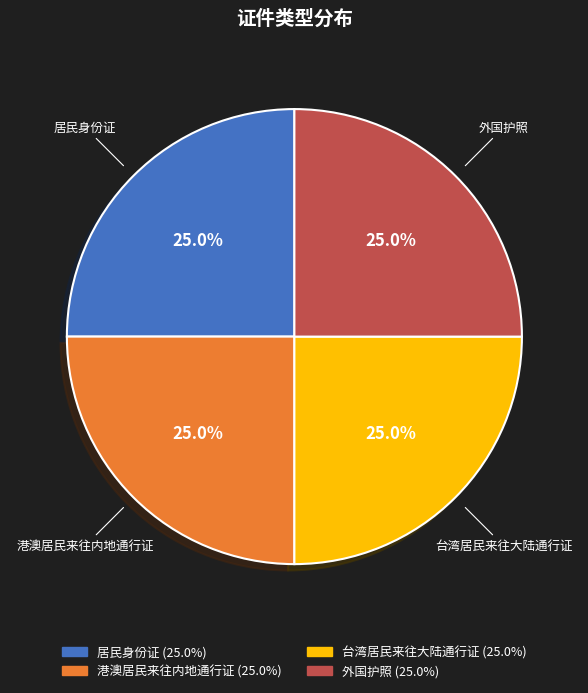

What percentage is NOT represented by 居民身份证?

75.0%